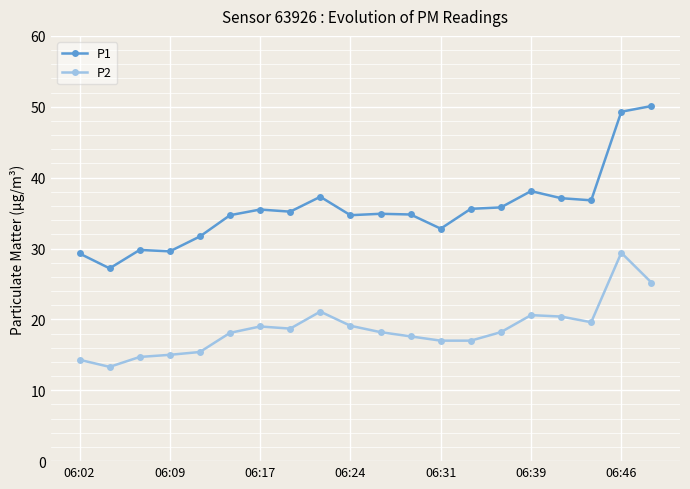

Which series has the largest total across all categories?

P1